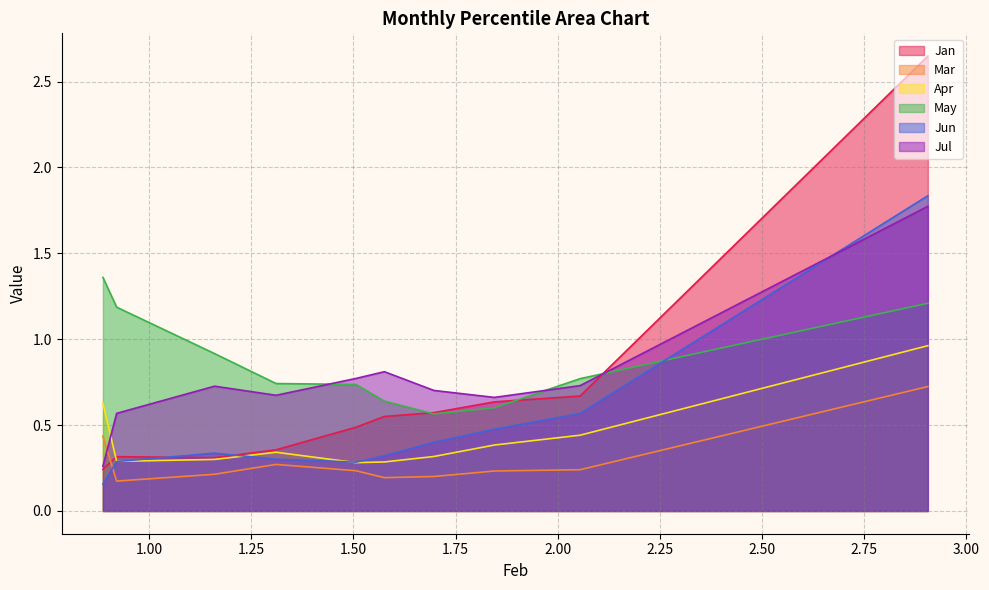

List the series in order of their peak value, highest first.

Jan, Jun, Jul, May, Apr, Mar